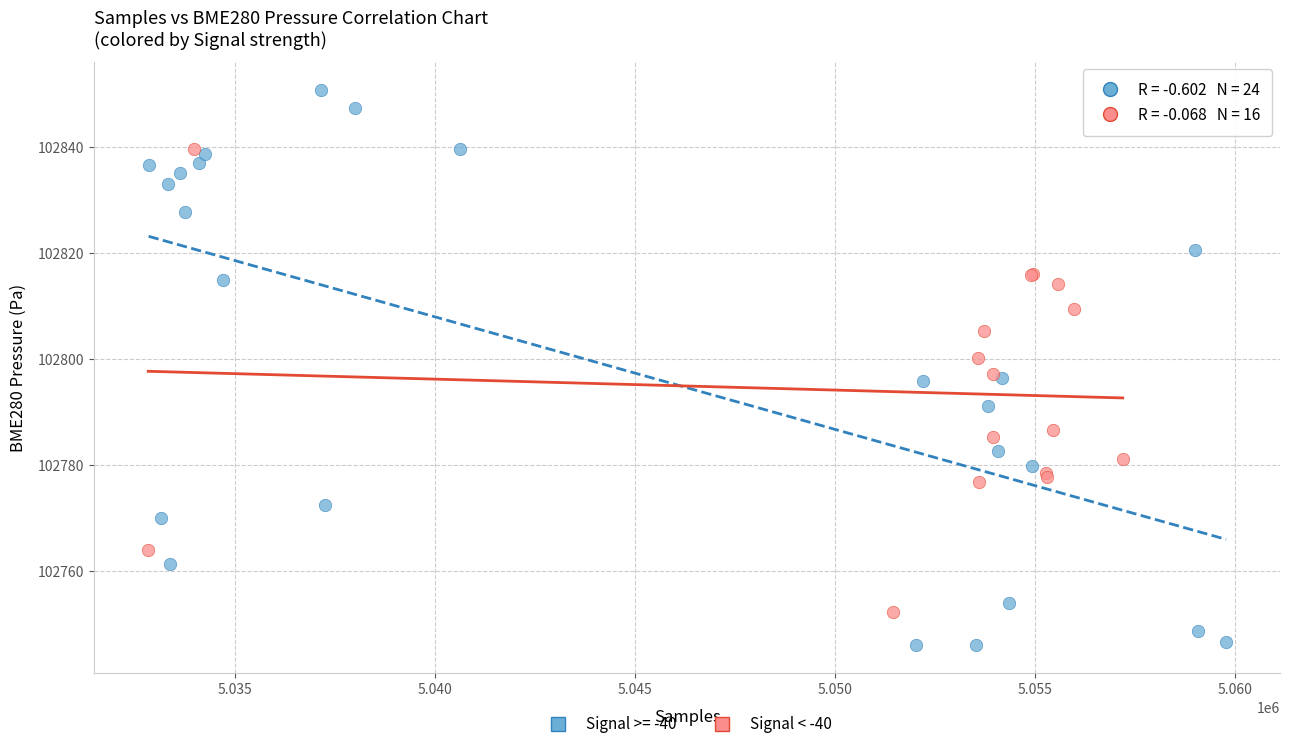

Which series contains the highest Y value?

Signal >= -40